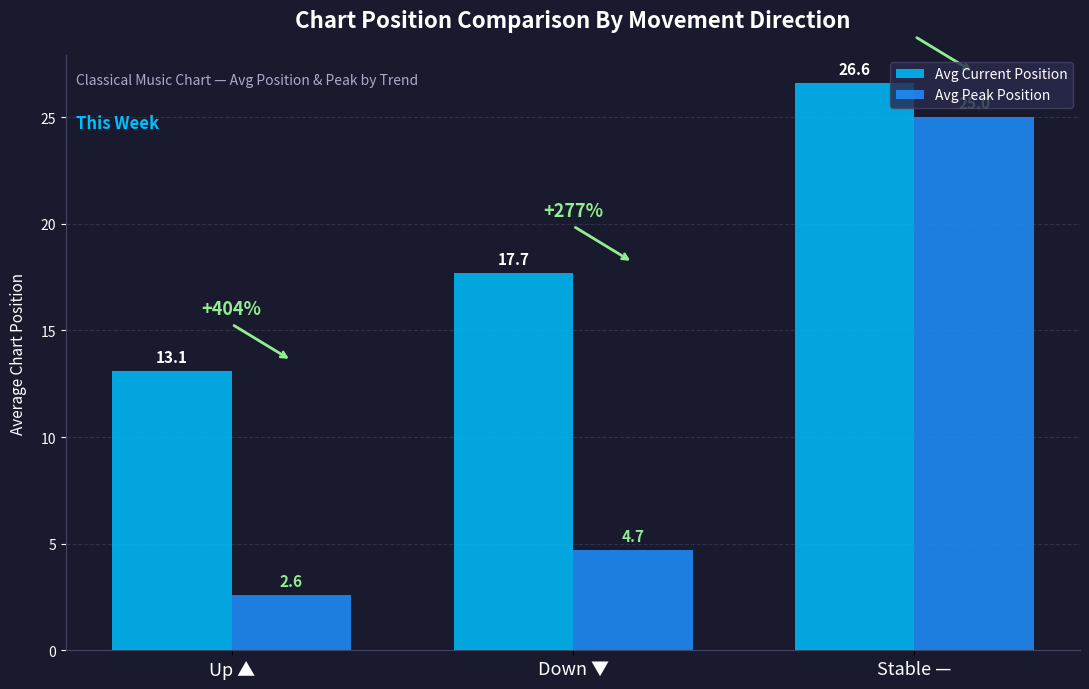

Rank the series by their average value, from lowest to highest.

Avg Peak Position, Avg Current Position